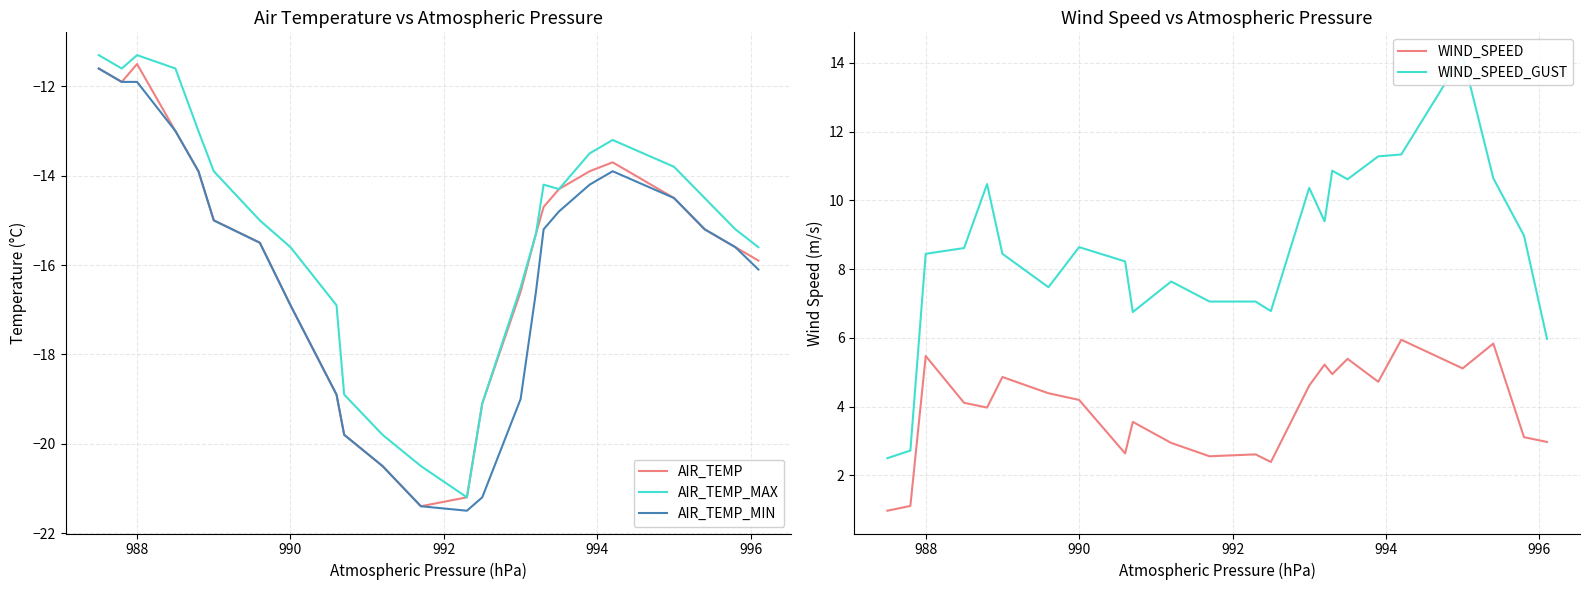

Reading left to right, extract all data points from this chart.

AIR_TEMP: -11.6	-11.9	-11.5	-13.0	-13.9	-15.0	-15.5	-16.9	-18.9	-19.8	-20.5	-21.4	-21.2	-19.1	-16.6	-15.3	-14.7	-14.3	-13.9	-13.7	-14.5	-15.2	-15.6	-15.9
AIR_TEMP_MAX: -11.3	-11.6	-11.3	-11.6	-13.0	-13.9	-15.0	-15.6	-16.9	-18.9	-19.8	-20.5	-21.2	-19.1	-16.5	-15.3	-14.2	-14.3	-13.5	-13.2	-13.8	-14.5	-15.2	-15.6
AIR_TEMP_MIN: -11.6	-11.9	-11.9	-13.0	-13.9	-15.0	-15.5	-16.9	-18.9	-19.8	-20.5	-21.4	-21.5	-21.2	-19.0	-16.6	-15.2	-14.8	-14.2	-13.9	-14.5	-15.2	-15.6	-16.1
WIND_SPEED: 1.0	1.1	5.5	4.1	4.0	4.9	4.4	4.2	2.6	3.6	2.9	2.6	2.6	2.4	4.6	5.2	4.9	5.4	4.7	5.9	5.1	5.8	3.1	3.0
WIND_SPEED_GUST: 2.5	2.7	8.4	8.6	10.5	8.4	7.5	8.6	8.2	6.8	7.6	7.1	7.1	6.8	10.4	9.4	10.9	10.6	11.3	11.3	14.2	10.6	9.0	6.0